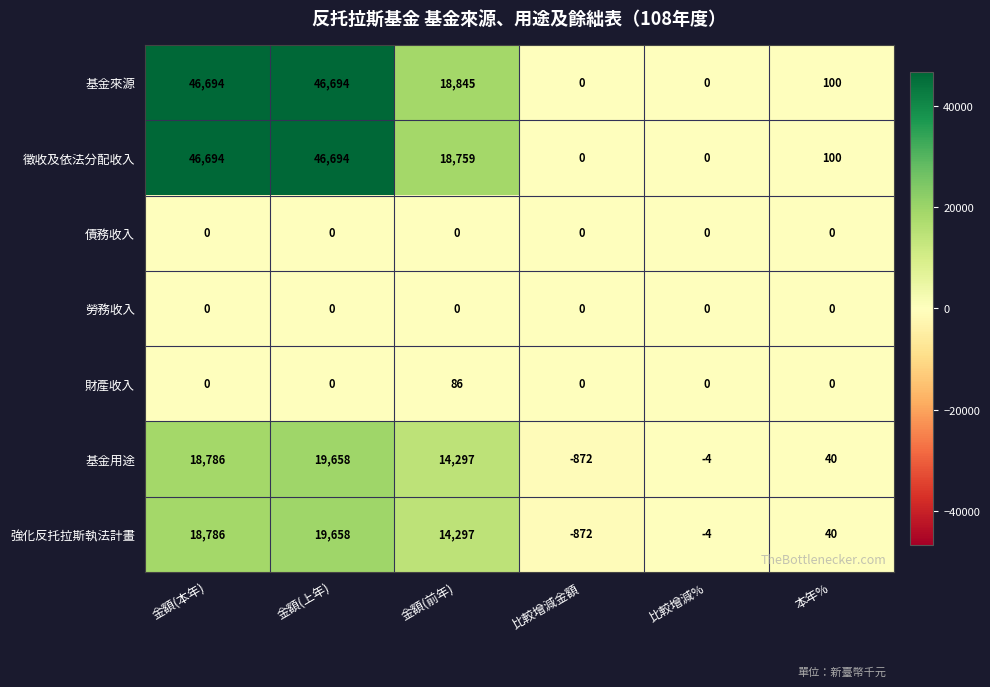

What is the difference between the maximum and second lowest values in the 強化反托拉斯執法計畫 series?

19662